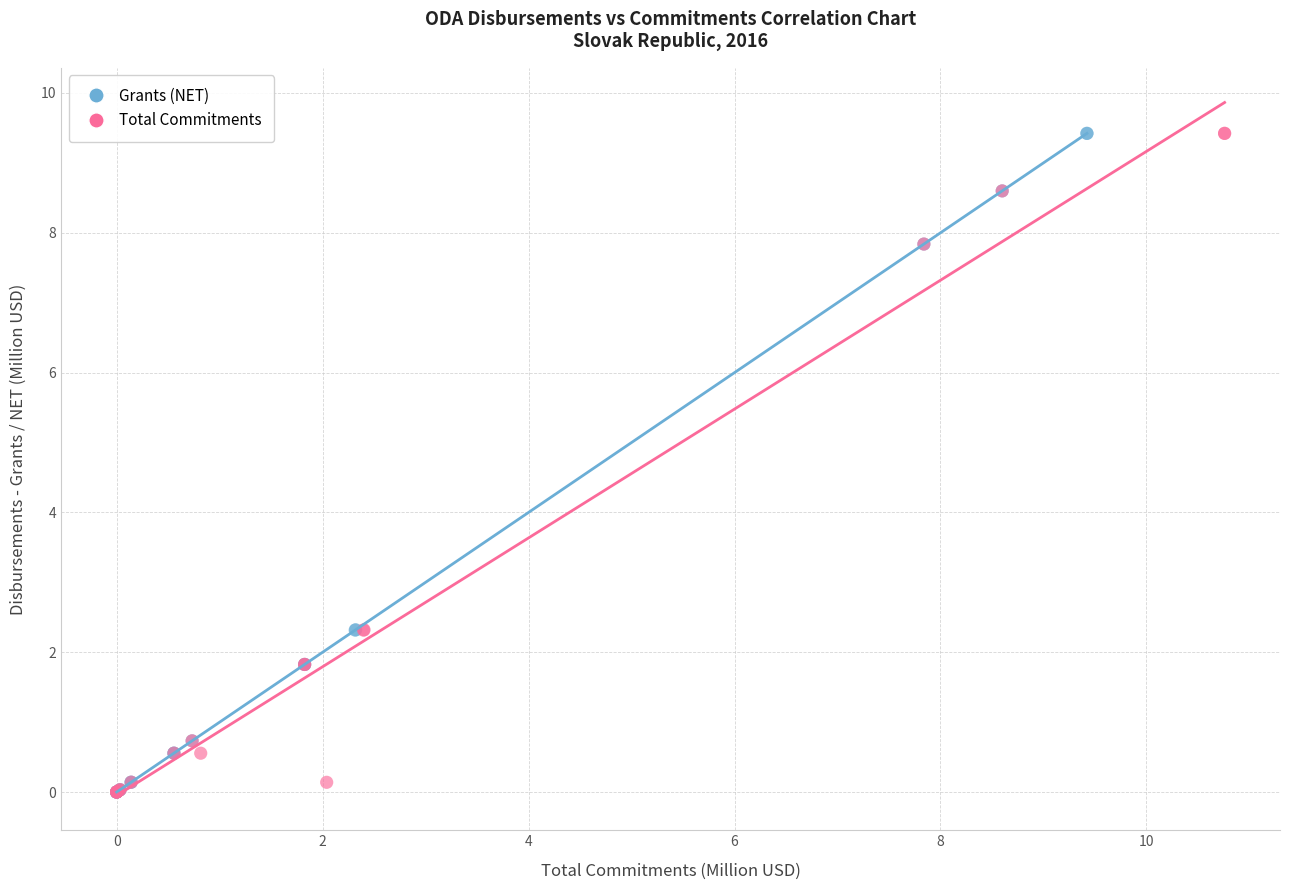

What are all the series names shown in the legend?

Grants (NET), Total Commitments